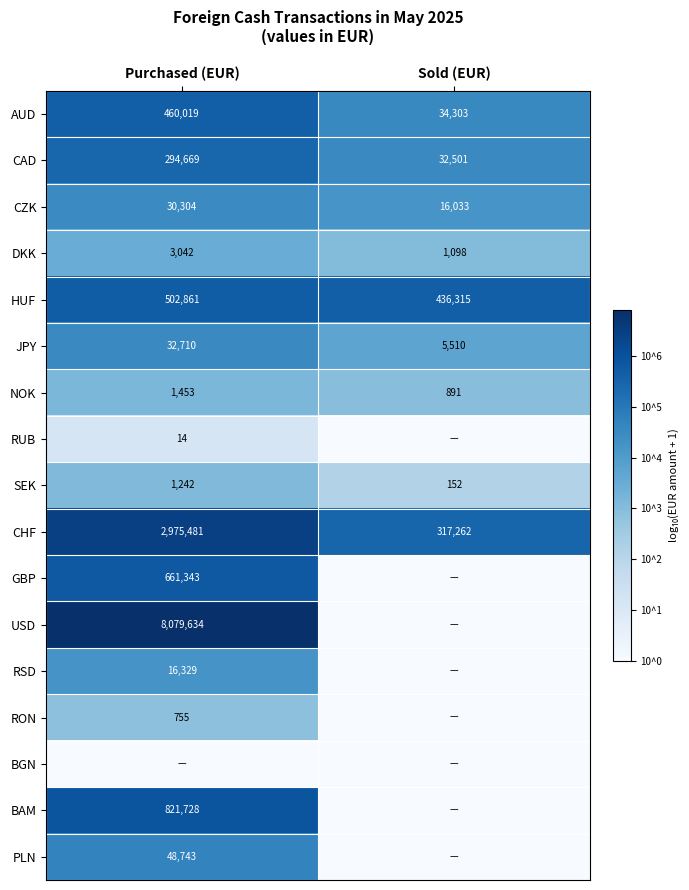

What is the minimum value for CHF?

317262